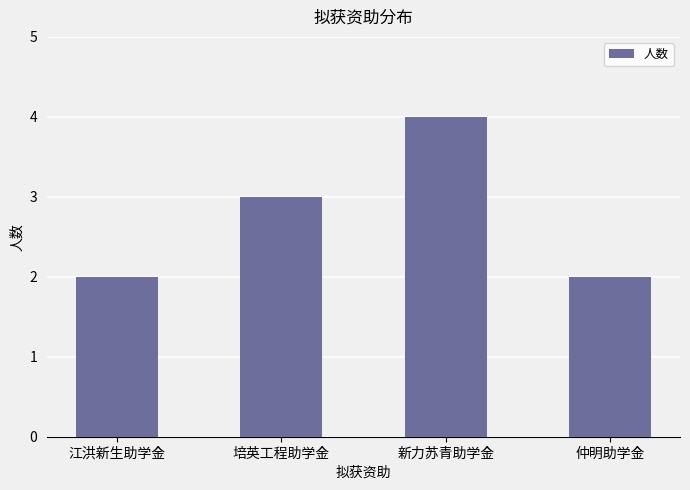

Is it true that the value at 培英工程助学金 is 1?

False